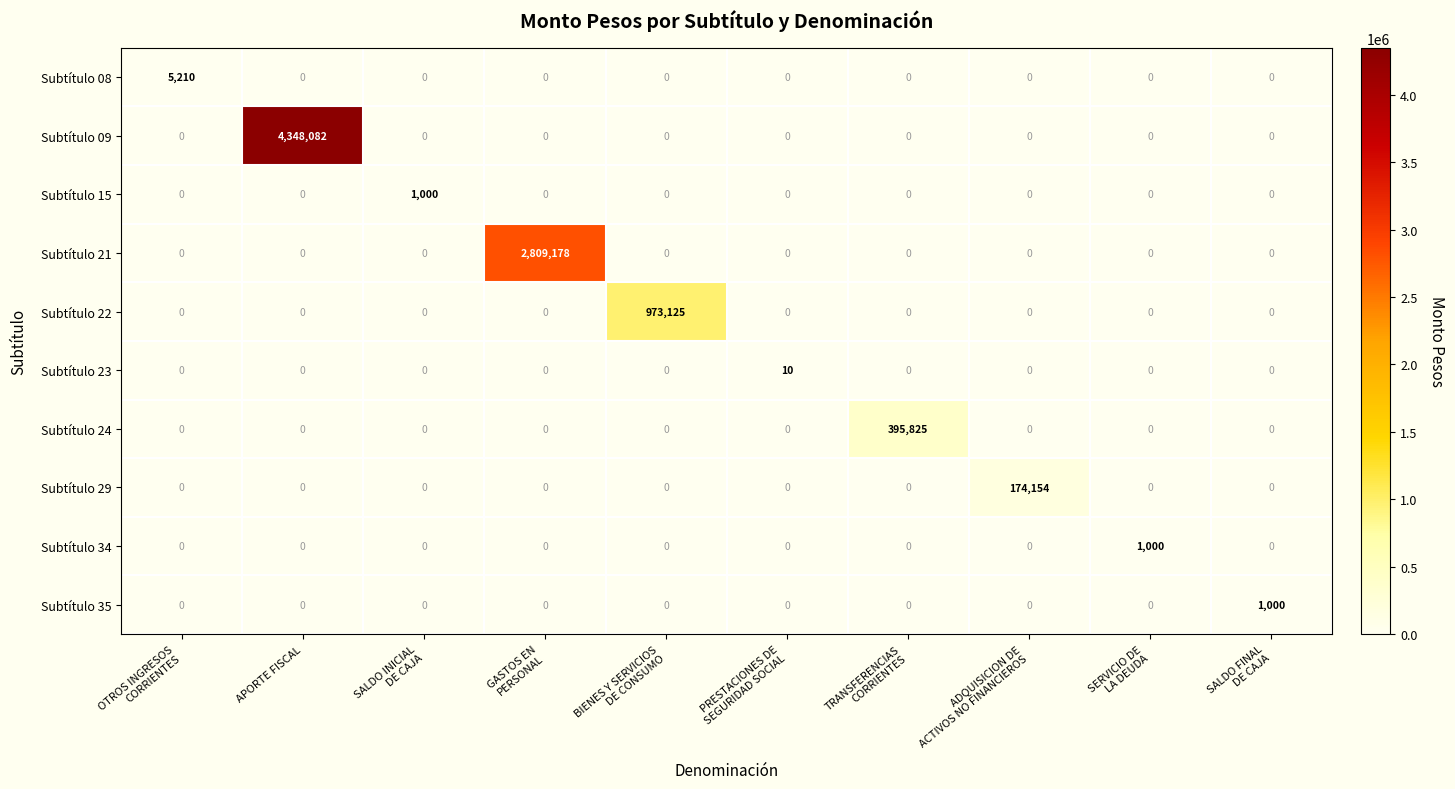

At which category does the chart reach its peak across all series?

APORTE FISCAL